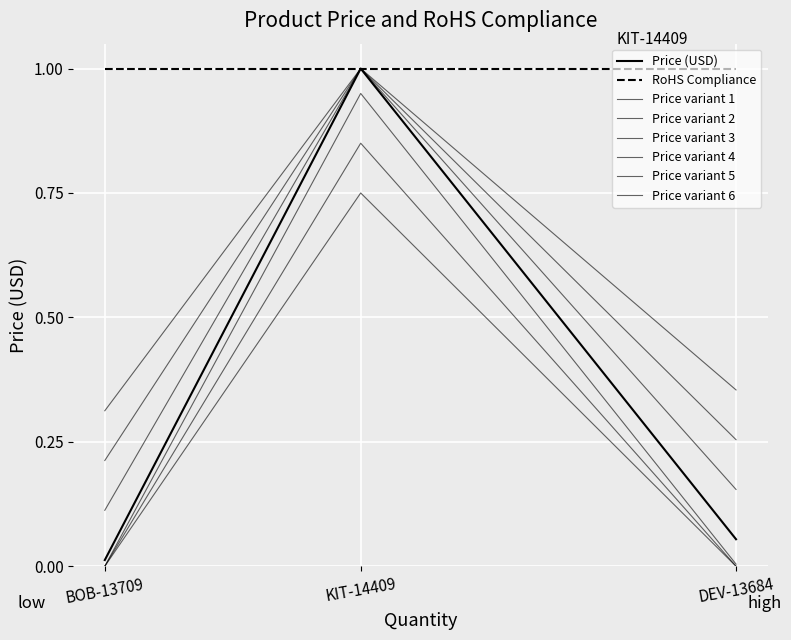

How many lines are shown in the chart?

8